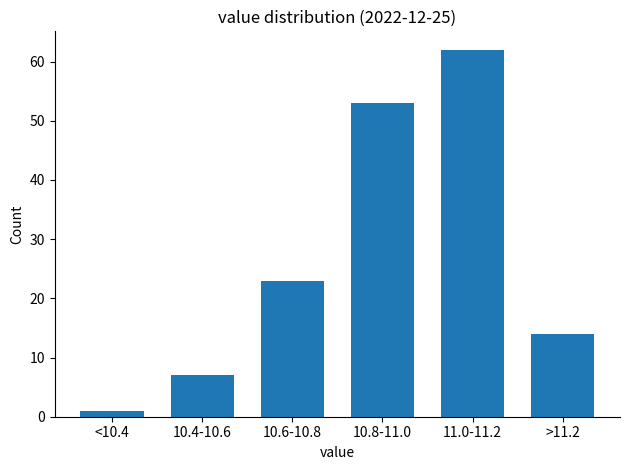

Reading left to right, extract all data points from this chart.

1	7	23	53	62	14